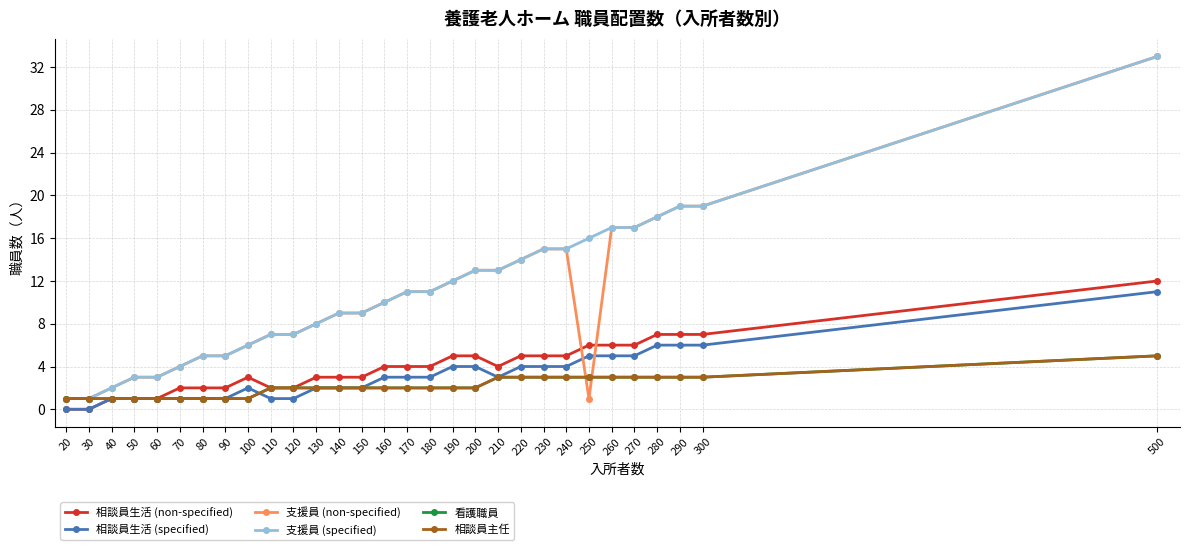

At which category does 相談員生活 (specified) reach its first local peak?

100